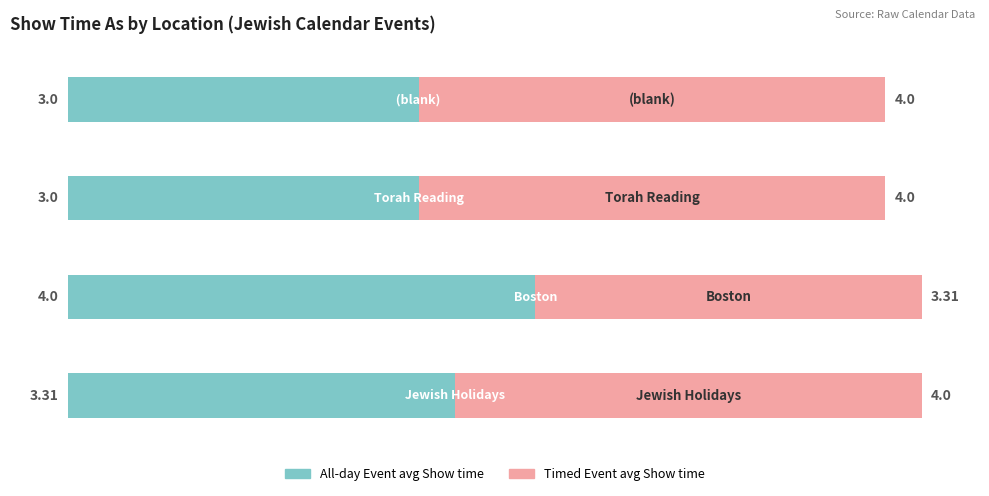

What is the sum of all All-day Event avg Show time values?

13.3